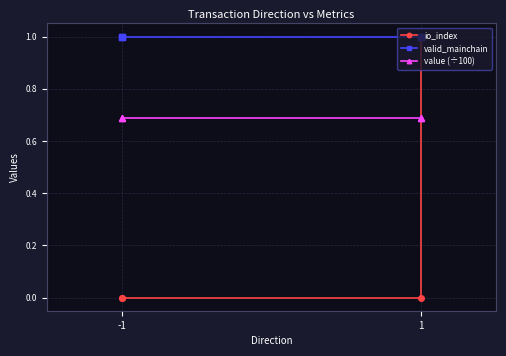

At -1, list the series in order from smallest to largest.

io_index, value (÷100), valid_mainchain